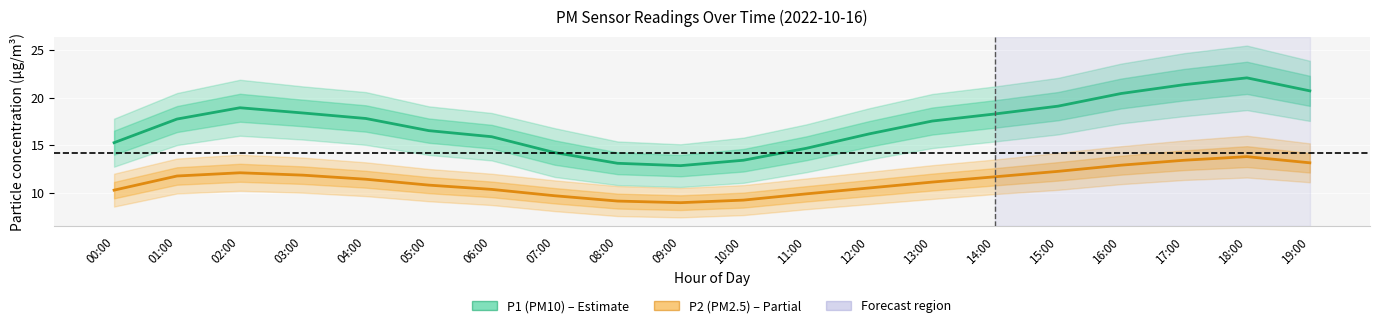

Which series changed the most between 08:00 and 15:00?

P1 (PM10)